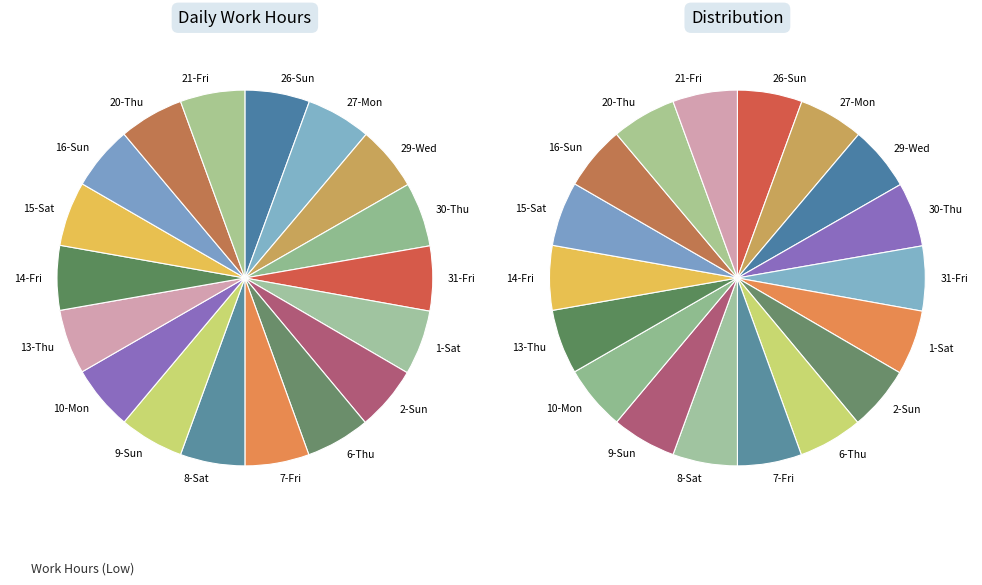

Is there any slice that represents more than half of the pie?

No